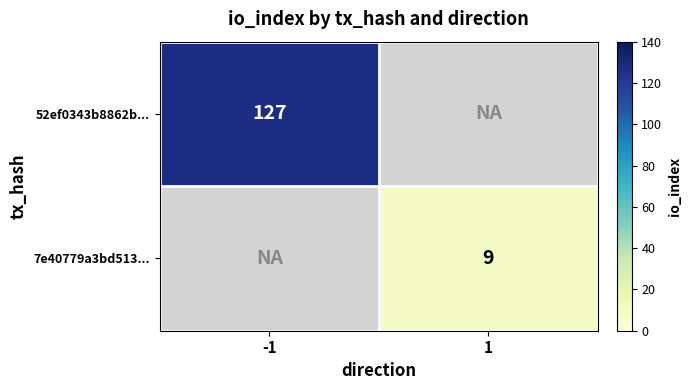

True or false: 52ef0343b8862b... has a value of 64 at -1.

False